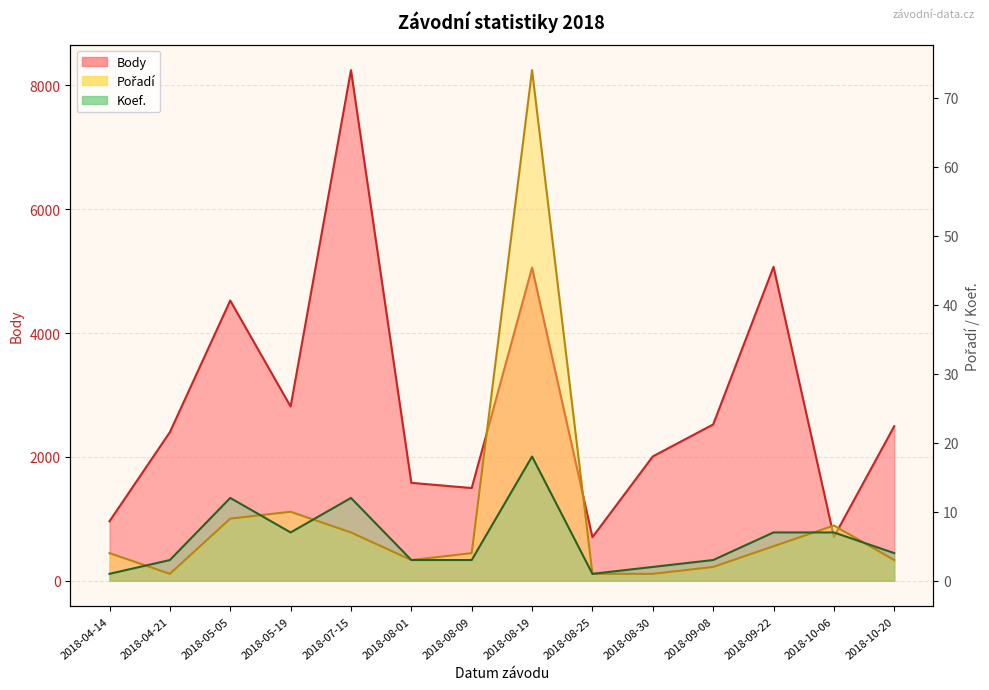

Reading right to left, transcribe all the data shown in this chart.

Body: 2018-10-20=2496	2018-10-06=707	2018-09-22=5070	2018-09-08=2524	2018-08-30=2008	2018-08-25=703	2018-08-19=5058	2018-08-09=1497	2018-08-01=1581	2018-07-15=8247	2018-05-19=2814	2018-05-05=4526	2018-04-21=2400	2018-04-14=961
Pořadí: 2018-10-20=3	2018-10-06=8	2018-09-22=5	2018-09-08=2	2018-08-30=1	2018-08-25=1	2018-08-19=74	2018-08-09=4	2018-08-01=3	2018-07-15=7	2018-05-19=10	2018-05-05=9	2018-04-21=1	2018-04-14=4
Koef.: 2018-10-20=4	2018-10-06=7	2018-09-22=7	2018-09-08=3	2018-08-30=2	2018-08-25=1	2018-08-19=18	2018-08-09=3	2018-08-01=3	2018-07-15=12	2018-05-19=7	2018-05-05=12	2018-04-21=3	2018-04-14=1